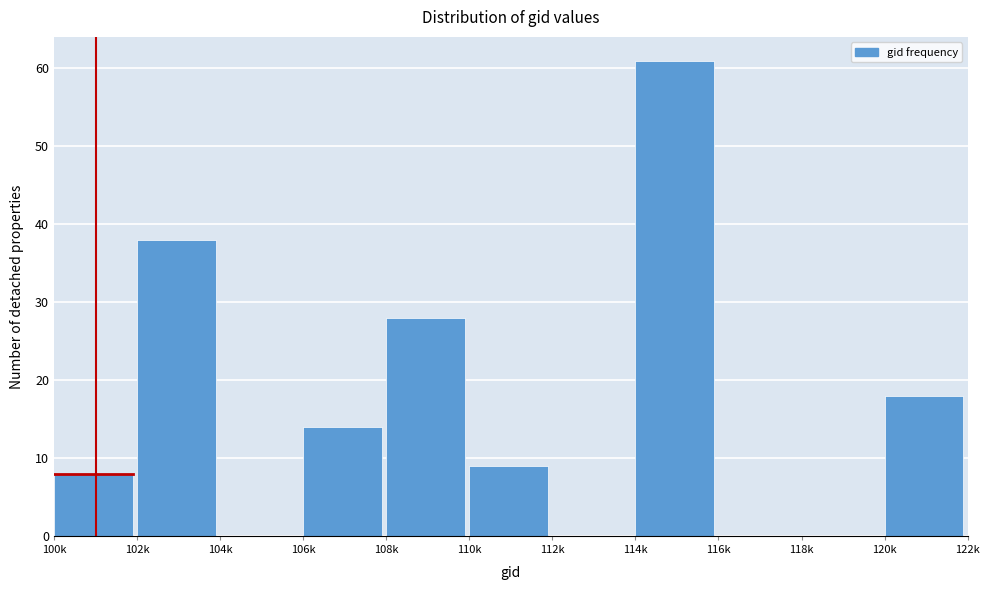

Reading left to right, extract all data points from this chart.

100k=8	102k=38	104k=0	106k=14	108k=28	110k=9	112k=0	114k=61	116k=0	118k=0	120k=18